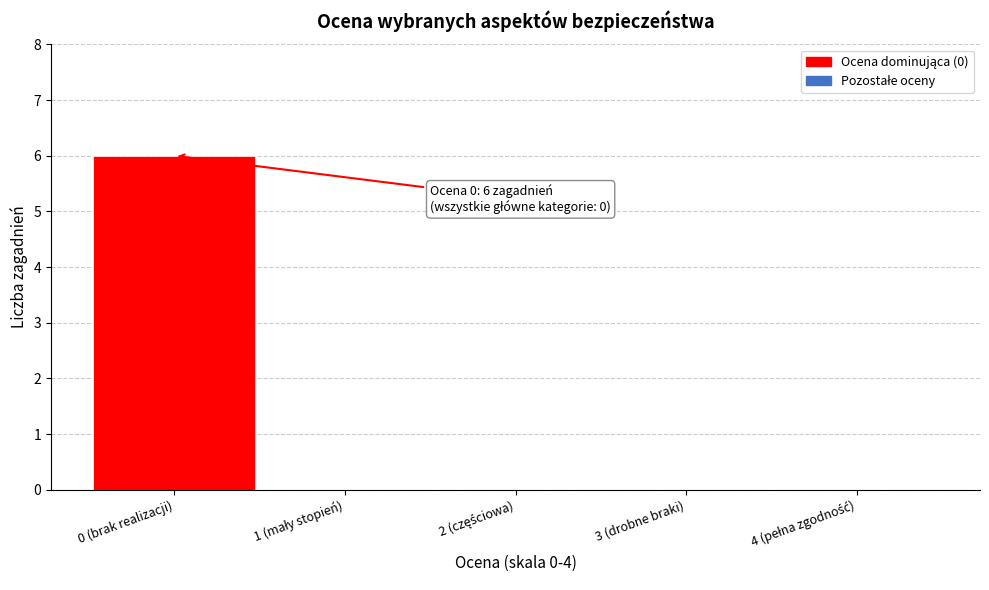

What is the sum of all values?

6